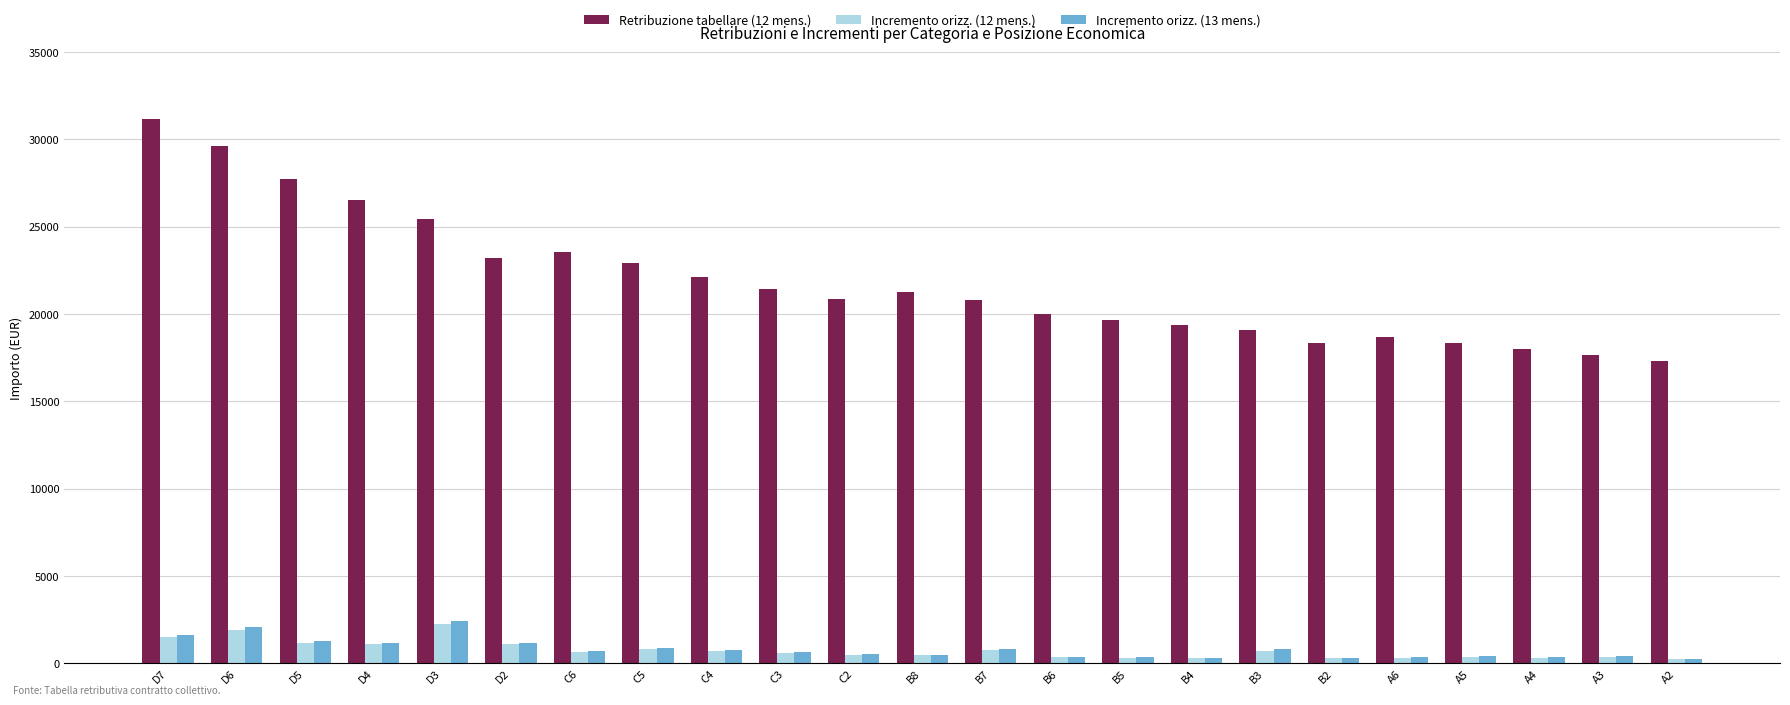

Which series has the largest total across all categories?

Retribuzione tabellare (12 mens.)